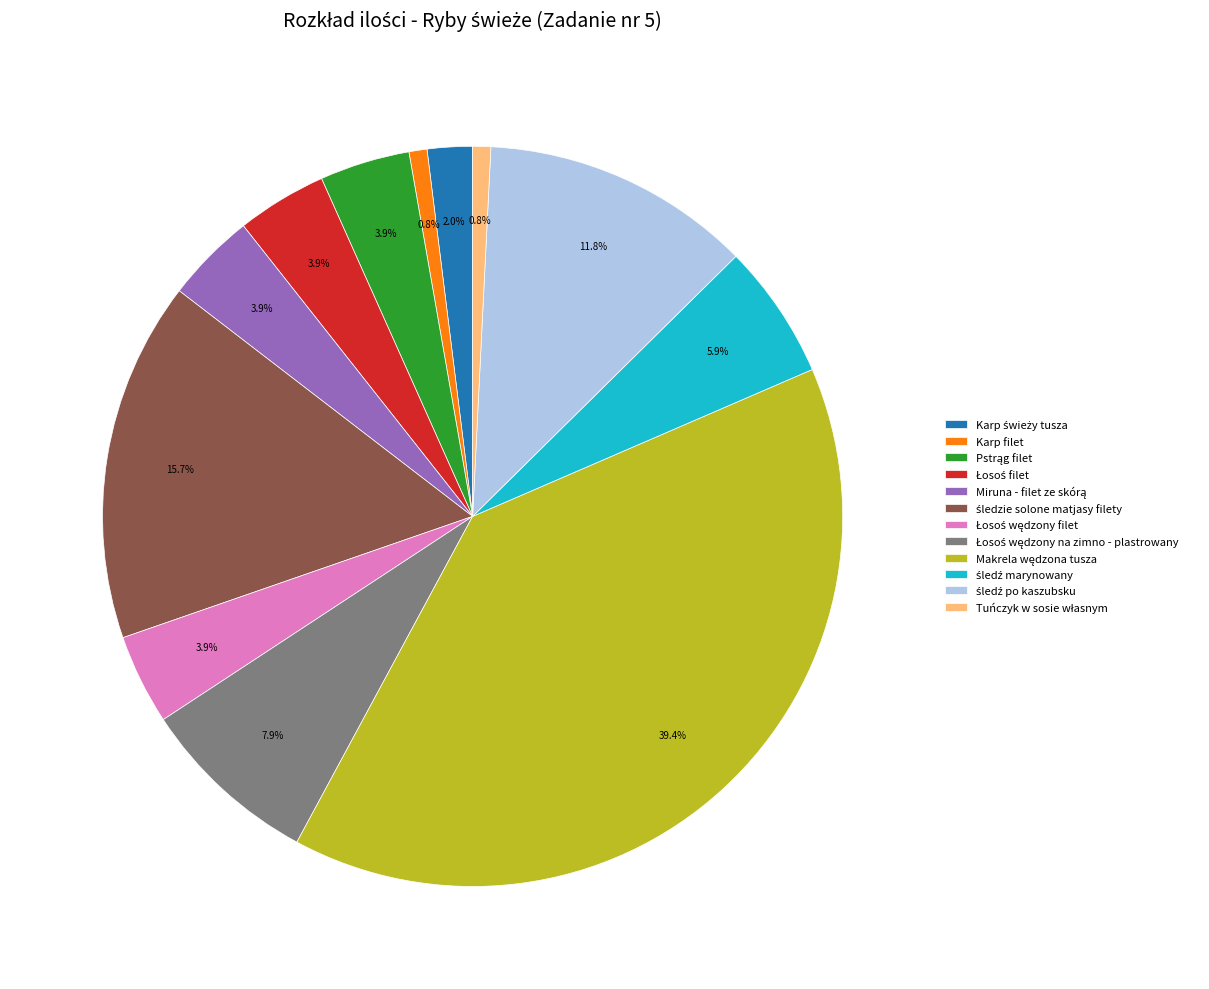

Is there a majority slice in this chart?

No